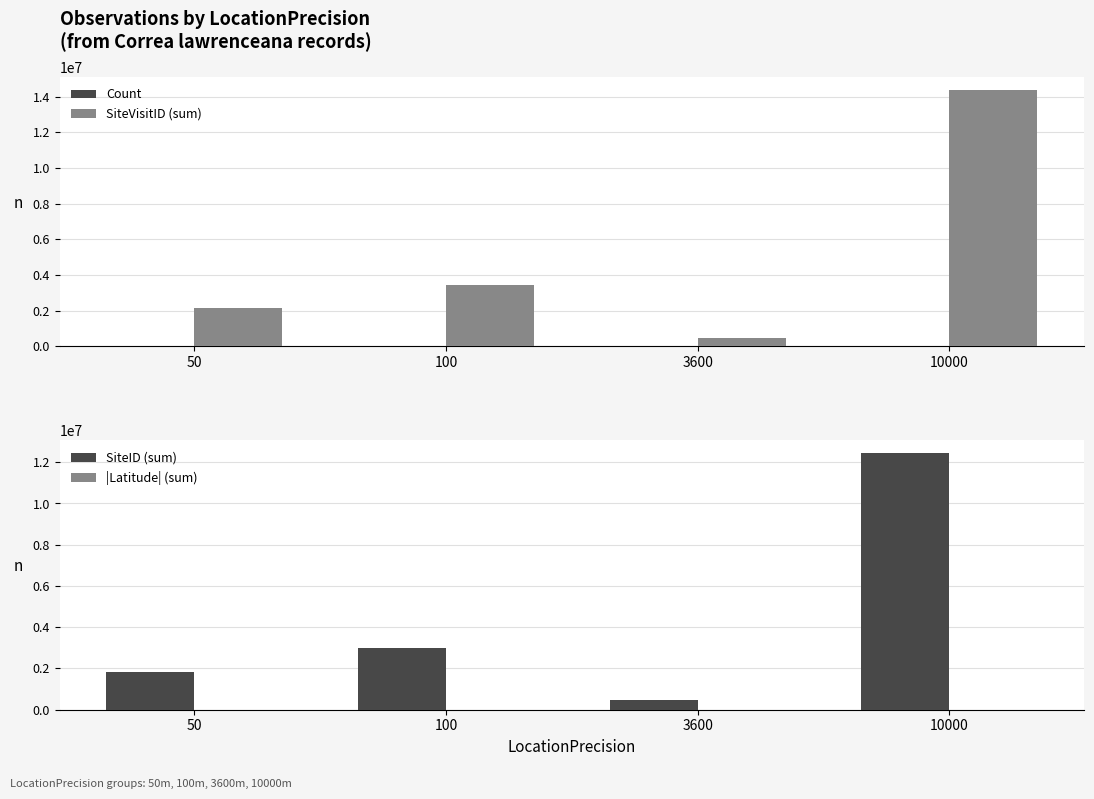

At which label does Count first exceed 2?

10000